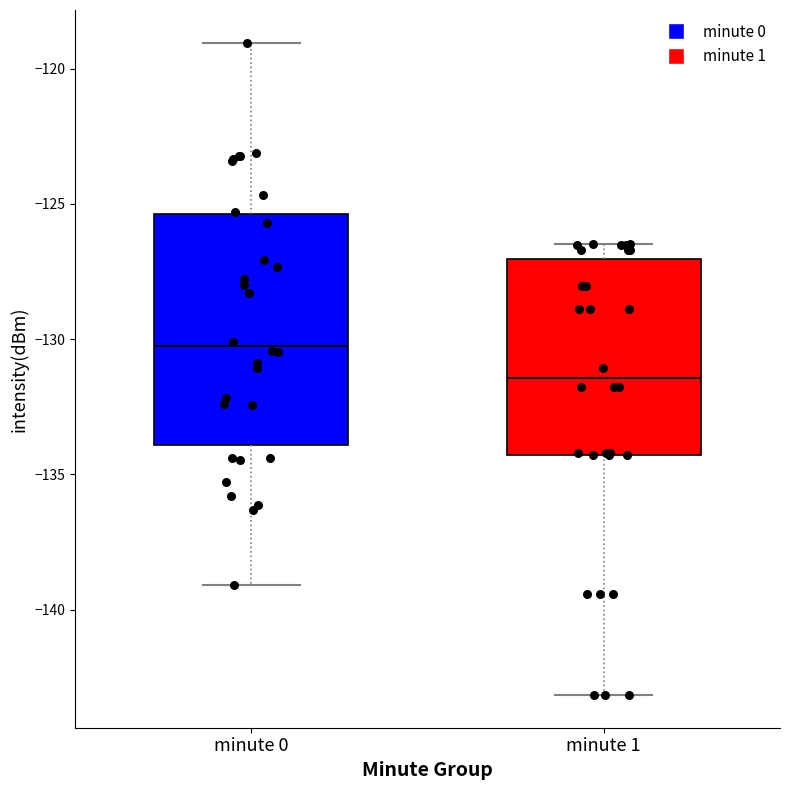

Reading left to right, transcribe this box plot: for each box, give where its median line is, the range the box spans, and where its two whiskers end, as read against the y-axis. The values are not printed on the chart, so give them approximately, as read against the axis.

minute 0: median -130.5, box -134.0 to -125.5, whiskers -139.0 to -119.0
minute 1: median -131.5, box -134.5 to -127.0, whiskers -143.0 to -126.5